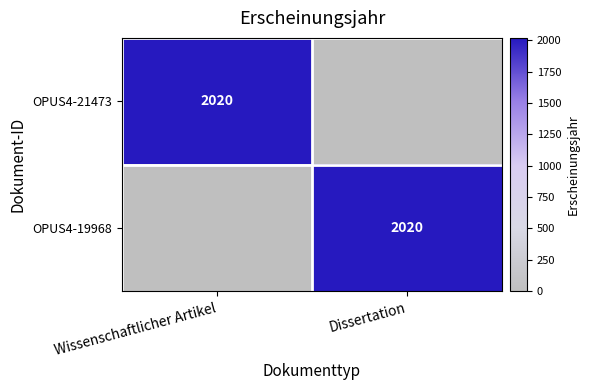

Is it true that OPUS4-21473 equals 2020 at Wissenschaftlicher Artikel?

True